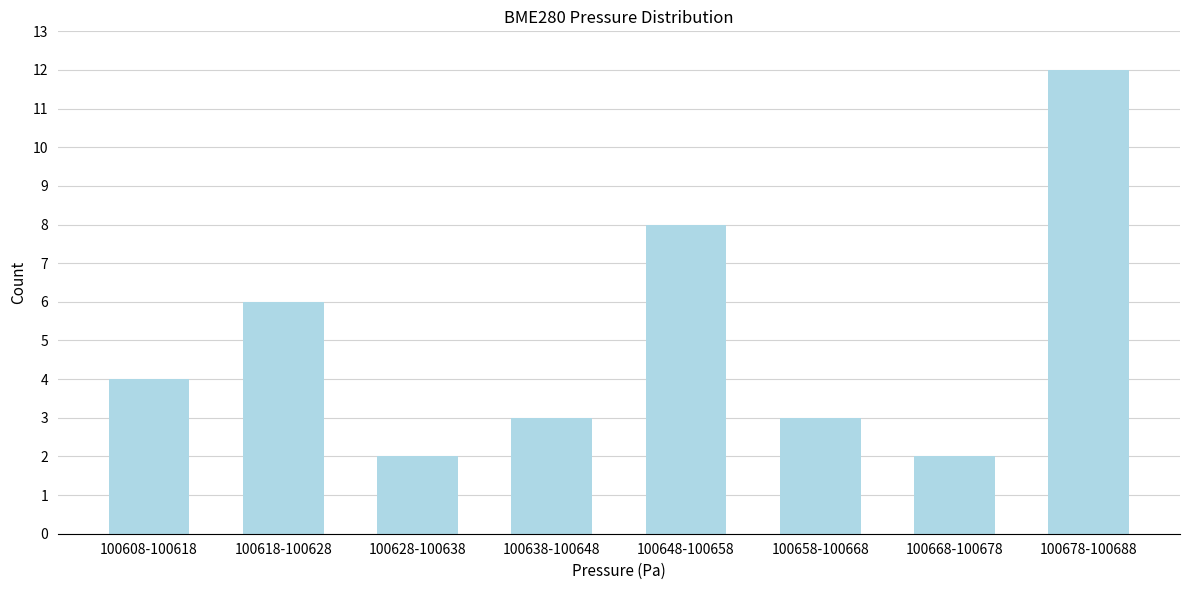

Reading left to right, list all the values displayed in this chart.

4	6	2	3	8	3	2	12